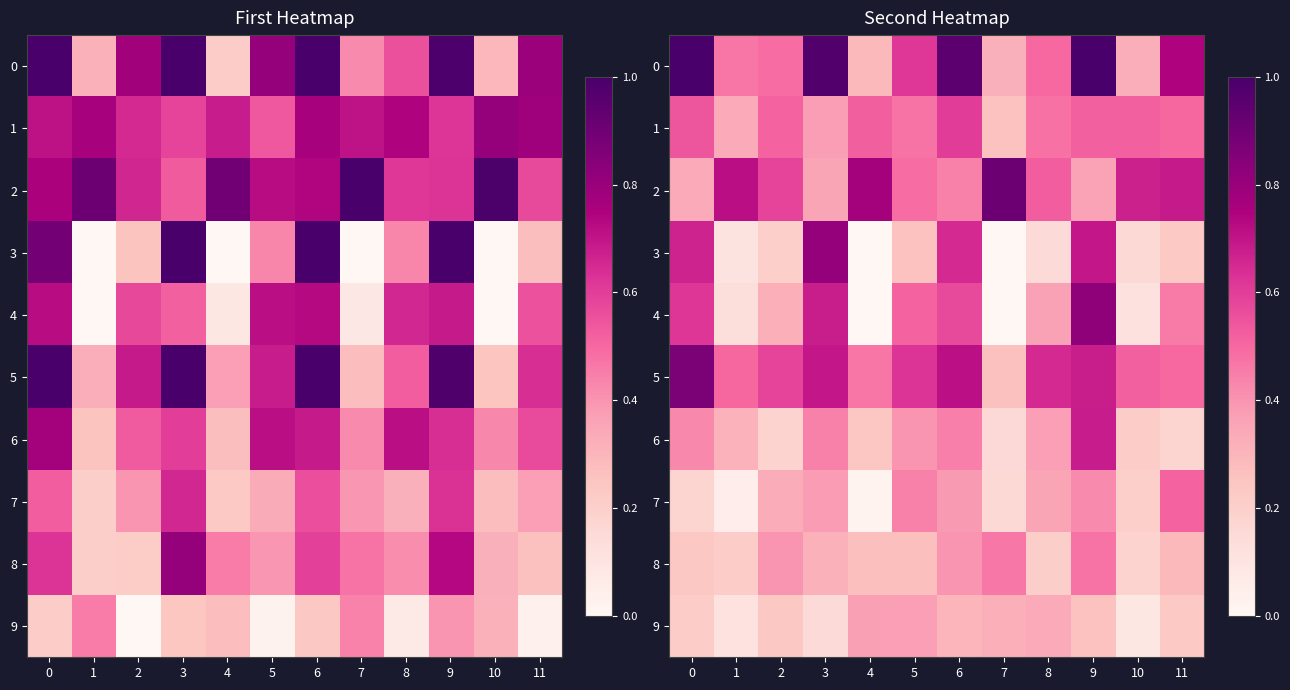

At which label does 5 reach its minimum?

7